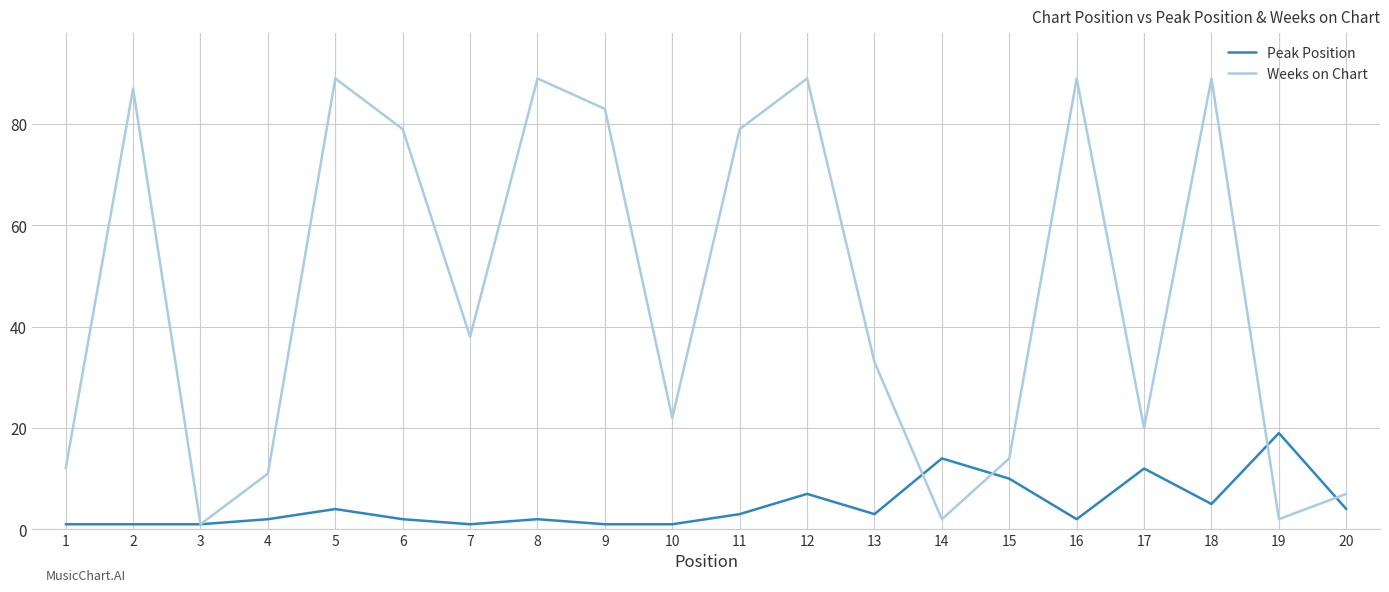

What are all the series names shown in the legend?

Peak Position, Weeks on Chart